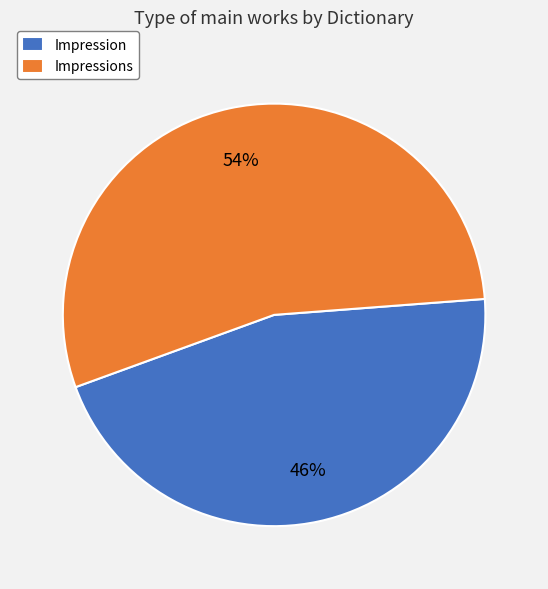

Rank the categories by value from highest to lowest.

Impressions, Impression